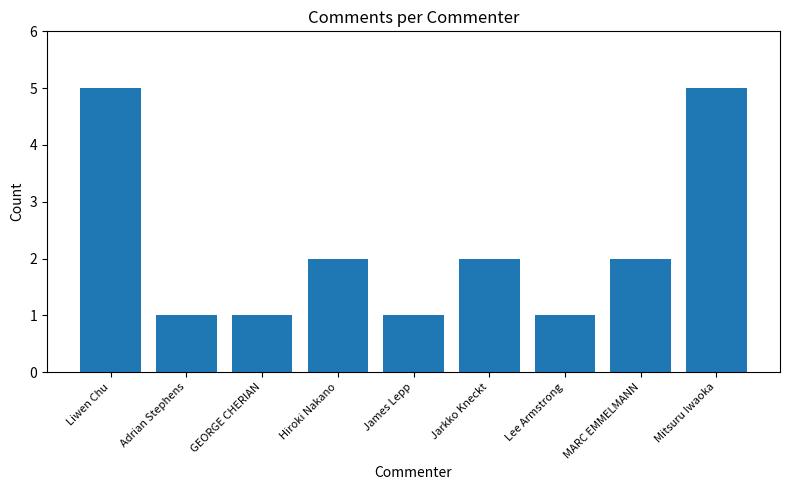

What is the ratio of the value at Lee Armstrong to the value at Jarkko Kneckt?

0.5